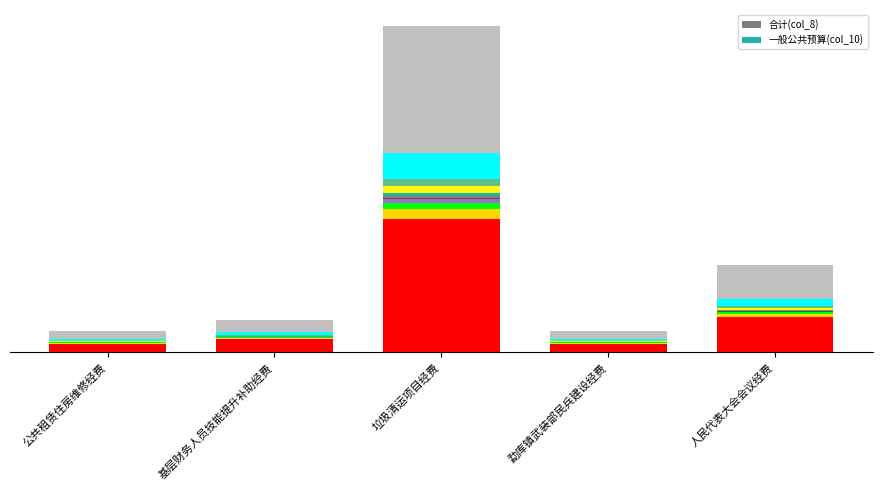

Rank the categories by 合计(col_8) value from highest to lowest.

垃圾清运项目经费, 人民代表大会会议经费, 基层财务人员技能提升补助经费, 公共租赁住房维修经费, 勐库镇武装部民兵建设经费